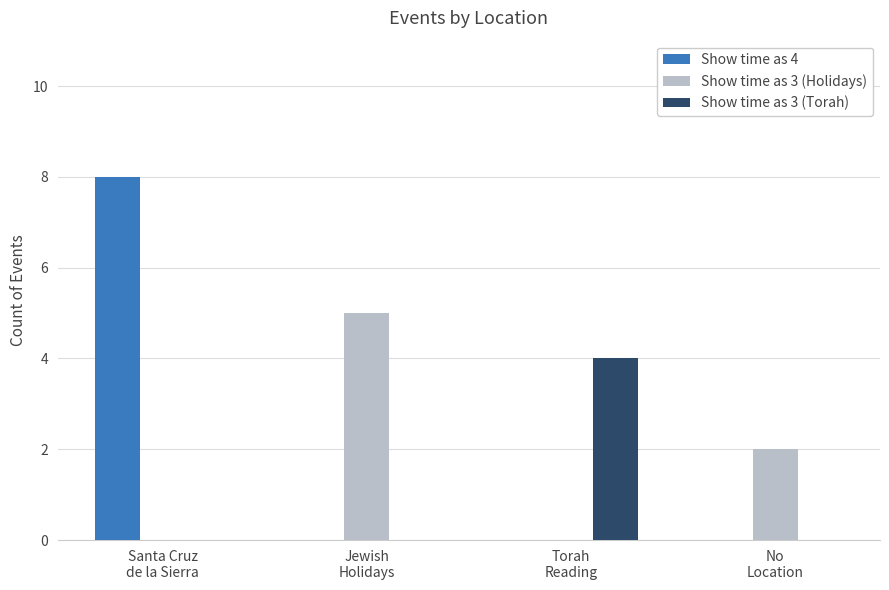

Are the bars grouped side by side (vs. stacked)?

Yes